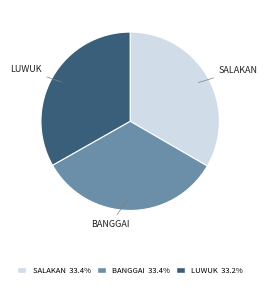

Is there a majority slice in this chart?

No